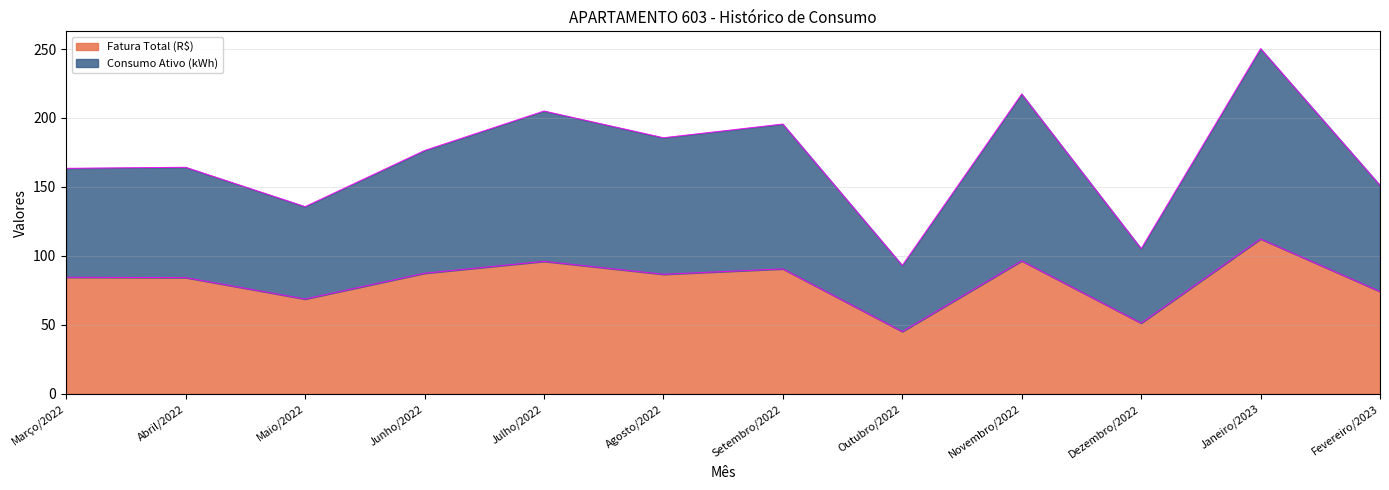

Is it true that Fatura Total (R$) equals 69.3 at Dezembro/2022?

False